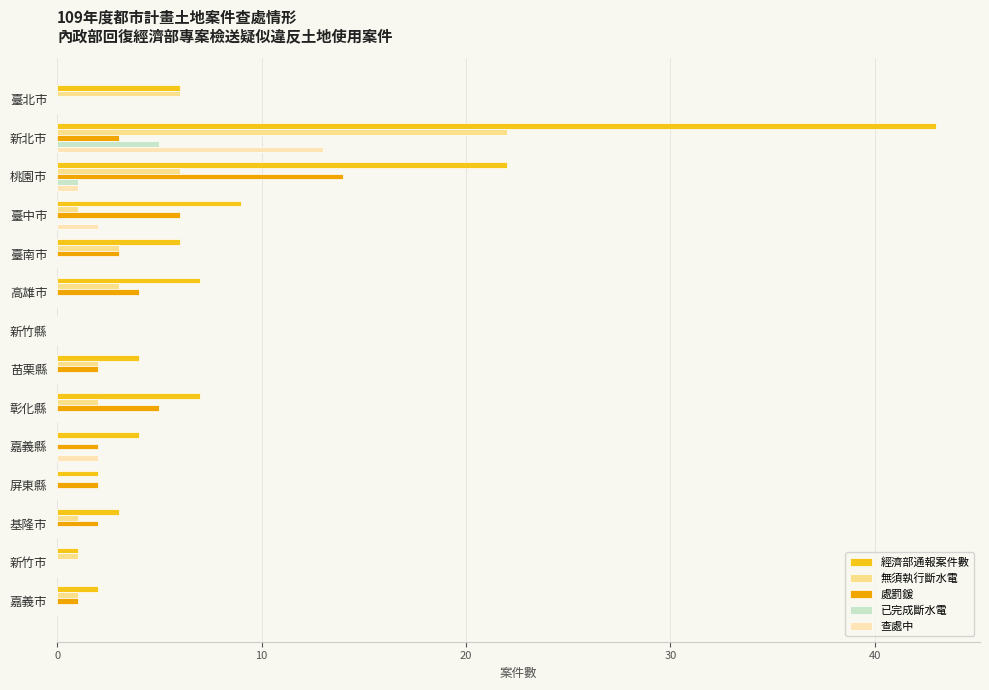

Which category has the highest value in the 已完成斷水電 series?

新北市